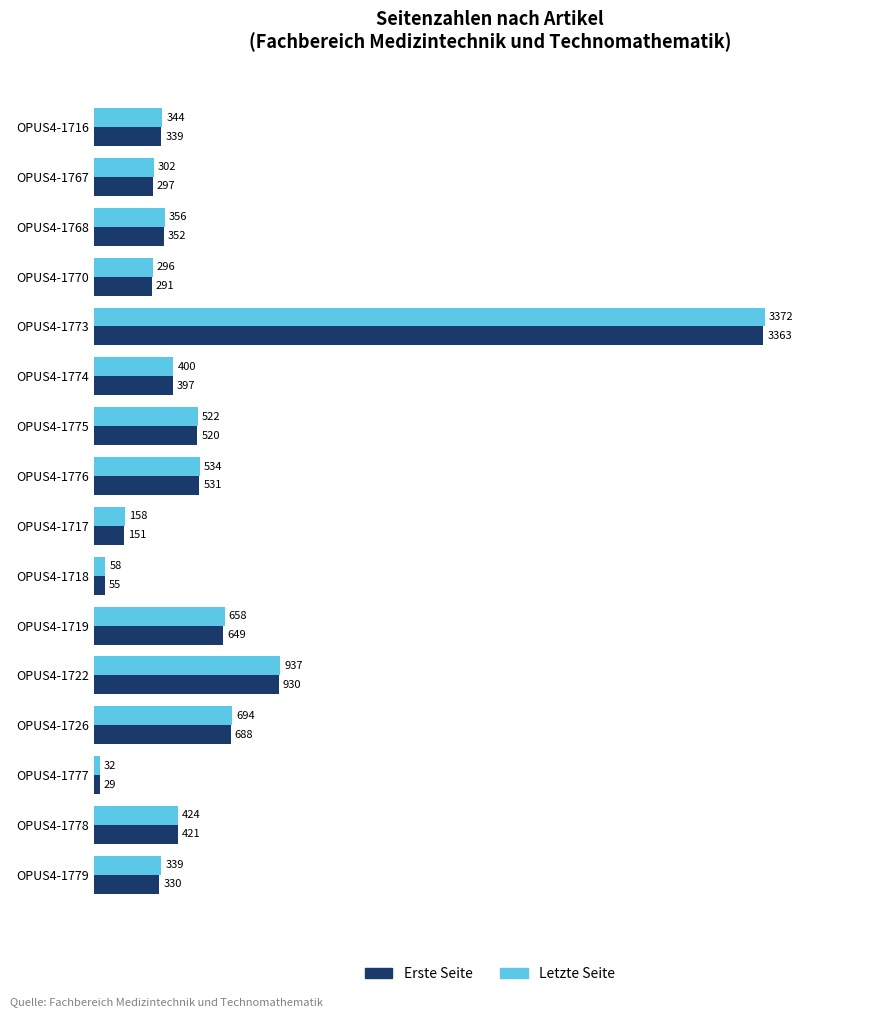

What is the sum of all Erste Seite values?

9343